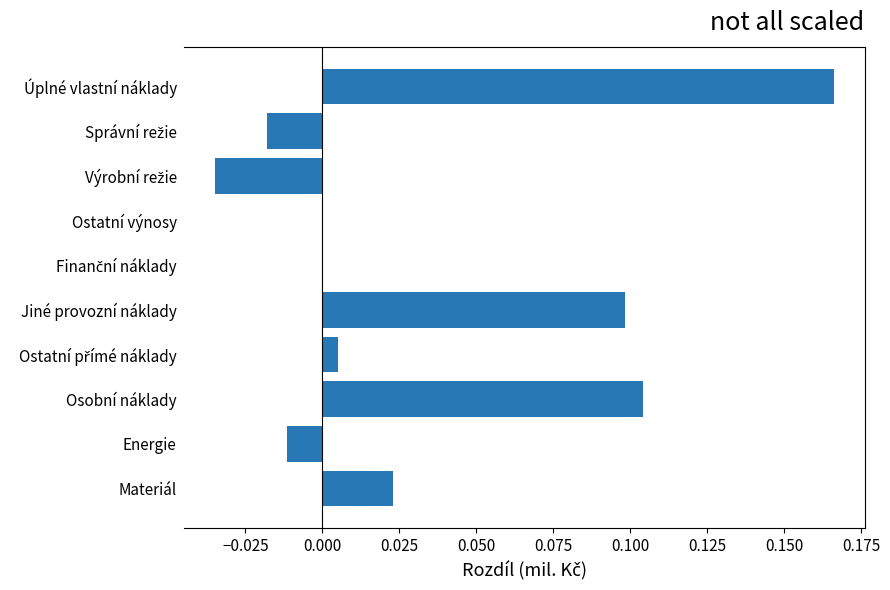

Which label corresponds to the largest value in the chart?

Úplné vlastní náklady